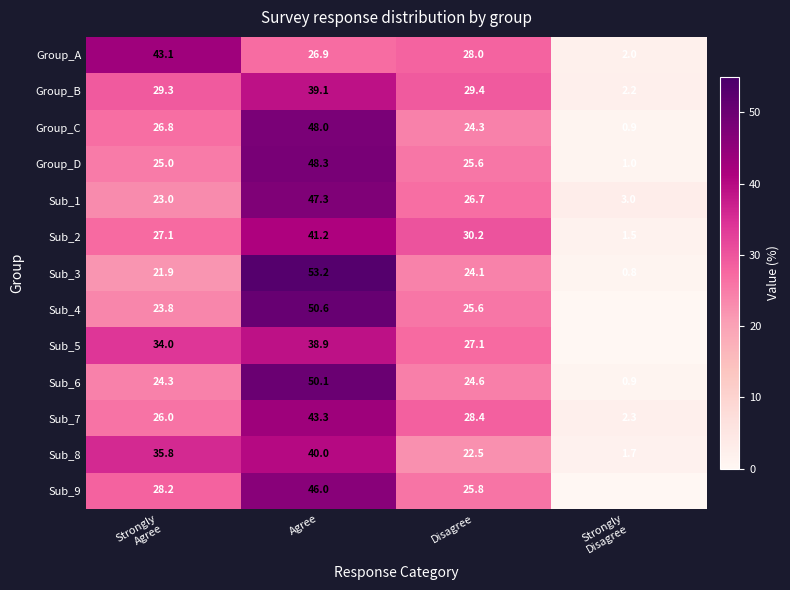

The value of Sub_1 at Agree is 66.1. True or false?

False